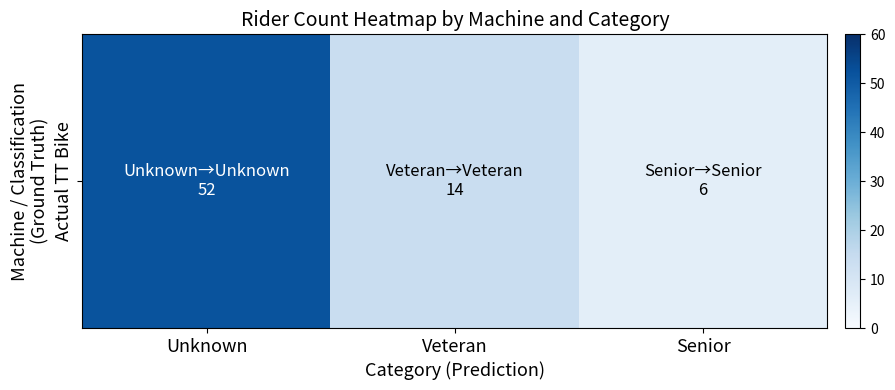

What is the difference between the maximum and minimum values?

46